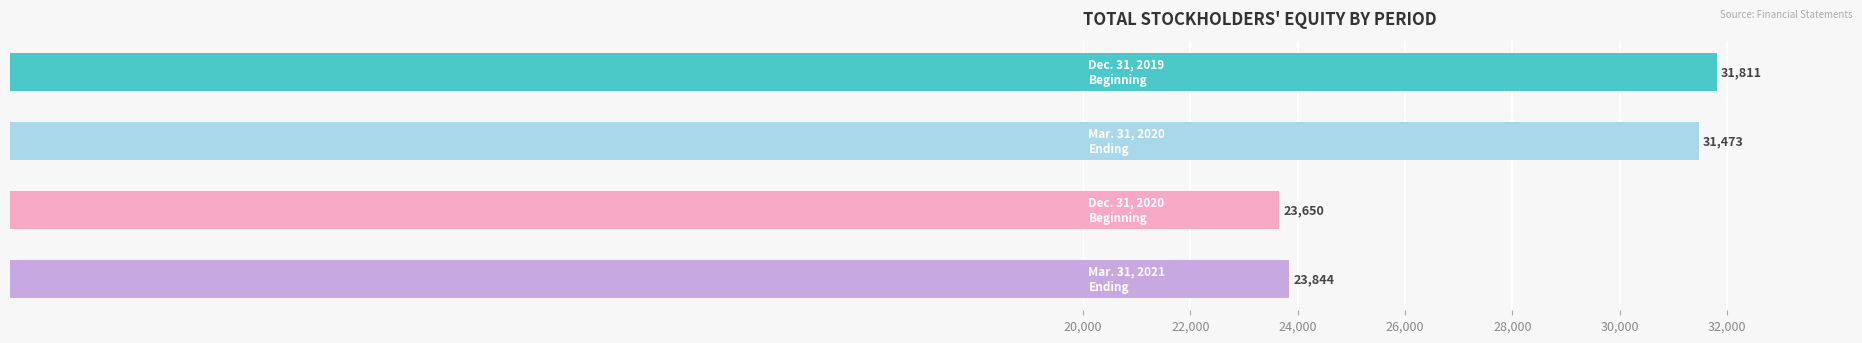

What is the minimum value shown in the chart?

23650